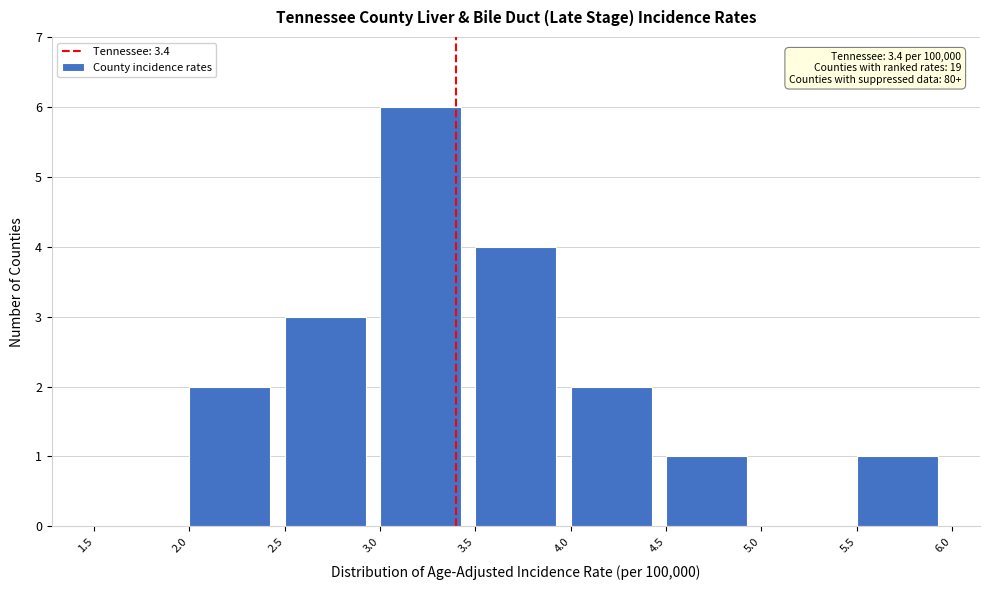

Which range on the x-axis has the tallest bar?

3.0 to 3.5